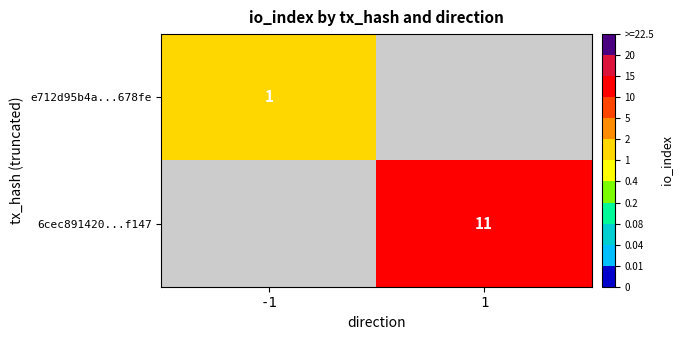

True or false: e712d95b4a...678fe has a value of 1 at -1.

True